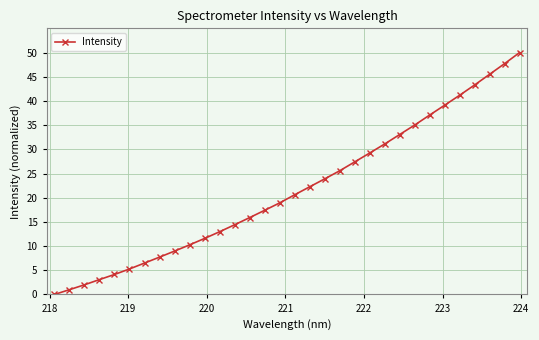

What is the sum of all values?

692.0